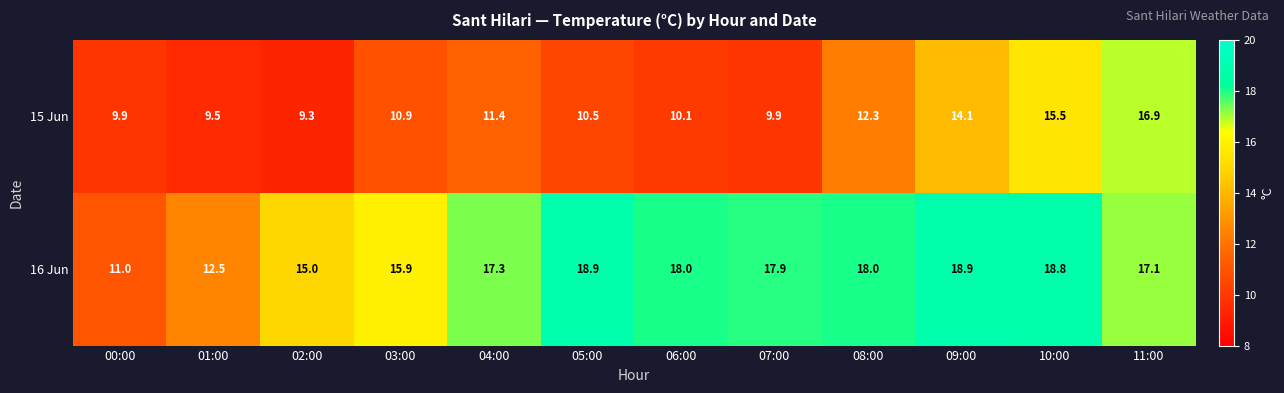

Reading right to left, what are all the values shown in this chart?

15 Jun: 16.9	15.5	14.1	12.3	9.9	10.1	10.5	11.4	10.9	9.3	9.5	9.9
16 Jun: 17.1	18.8	18.9	18.0	17.9	18.0	18.9	17.3	15.9	15.0	12.5	11.0